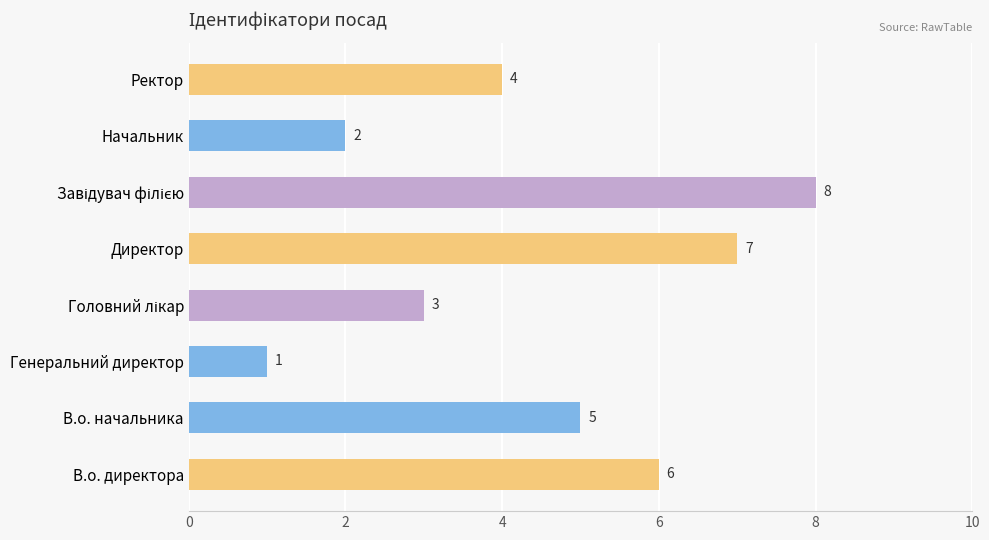

Is it true that the value at В.о. начальника is 3?

False